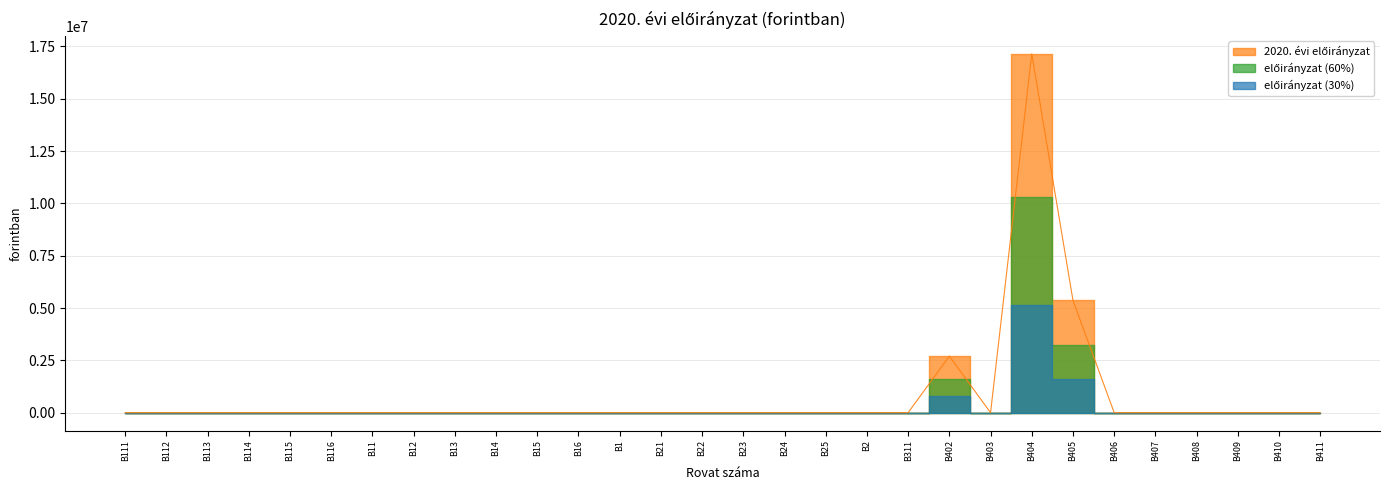

Does the chart have visible grid lines?

Yes